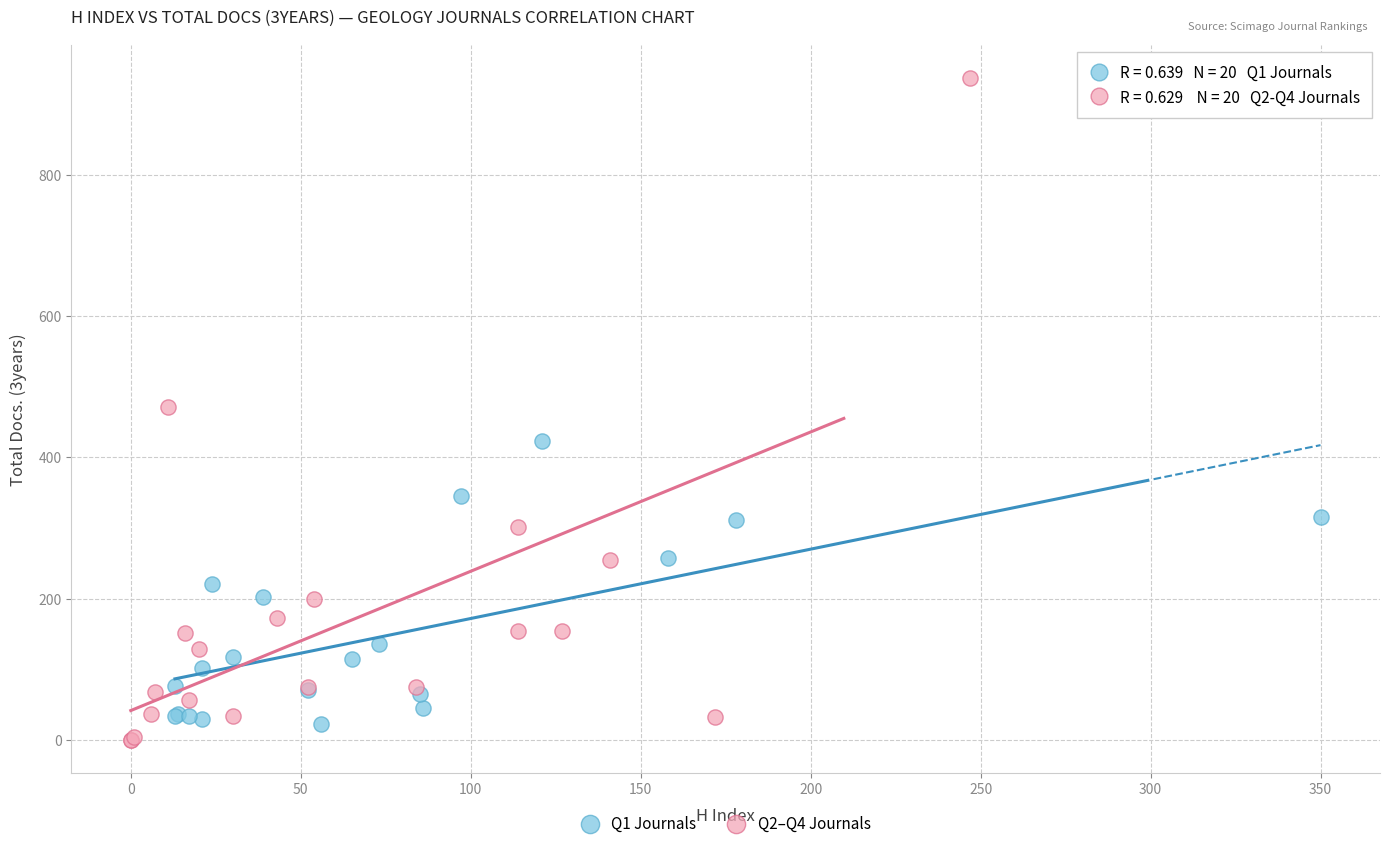

What are all the series names shown in the legend?

Q1 Journals, Q2–Q4 Journals